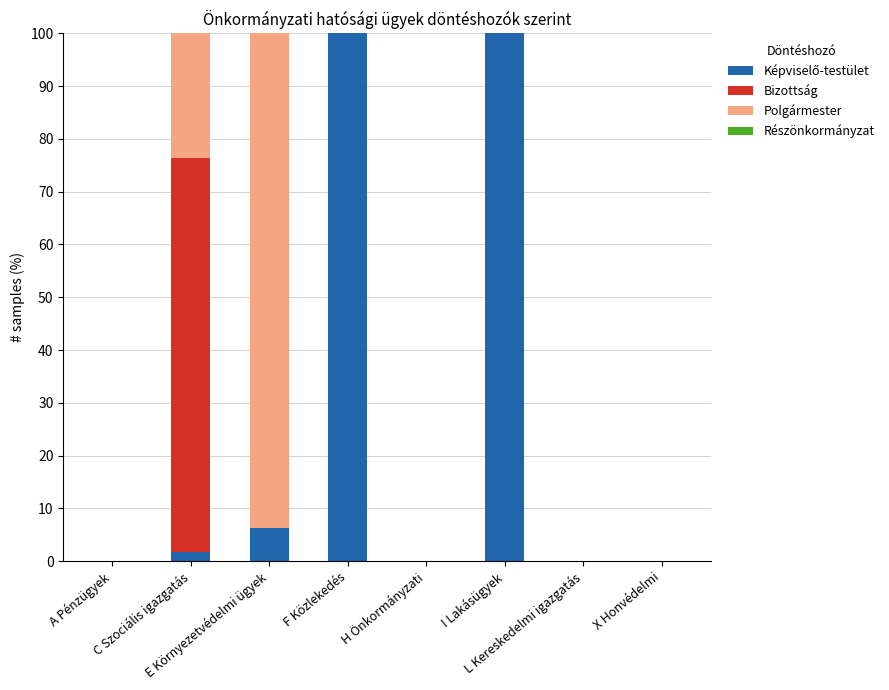

True or false: Bizottság has a value of 0.0 at E Környezetvédelmi ügyek.

True